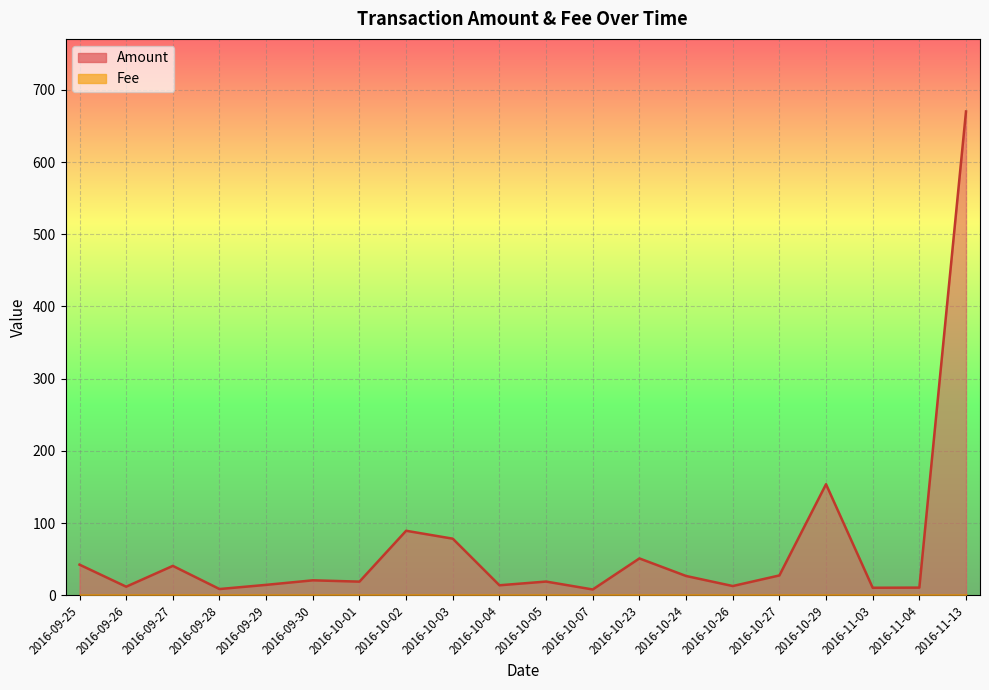

At how many categories does at least one series exceed 484?

1